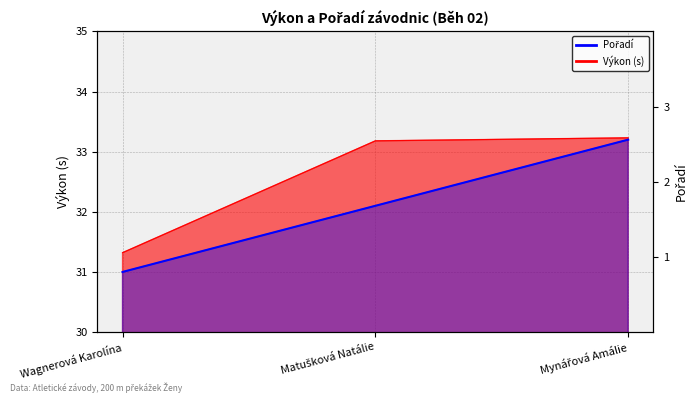

Does the chart display data point markers on the line(s)?

No